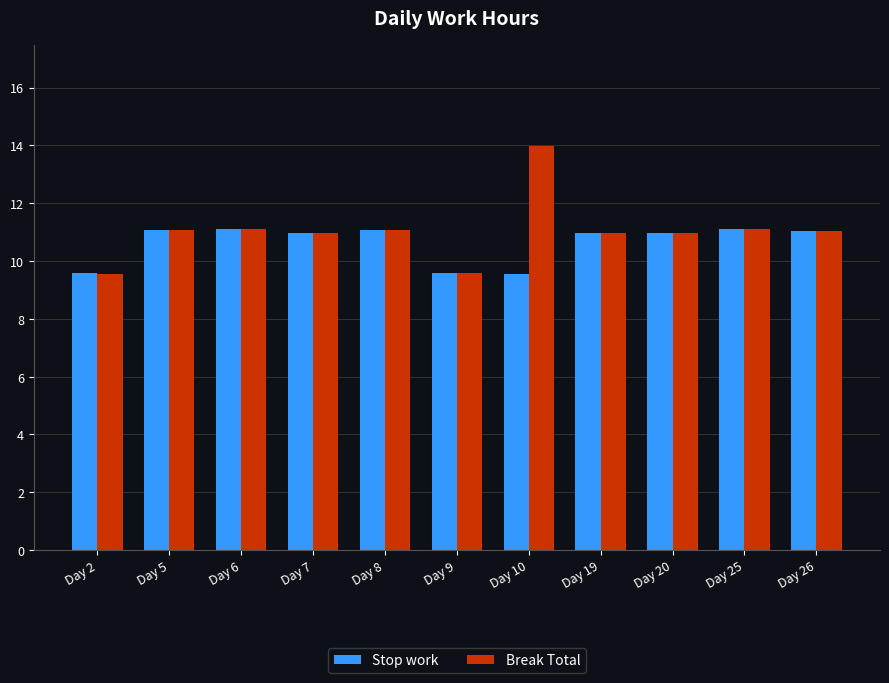

What value does the Stop work series have at Day 8?

11.1